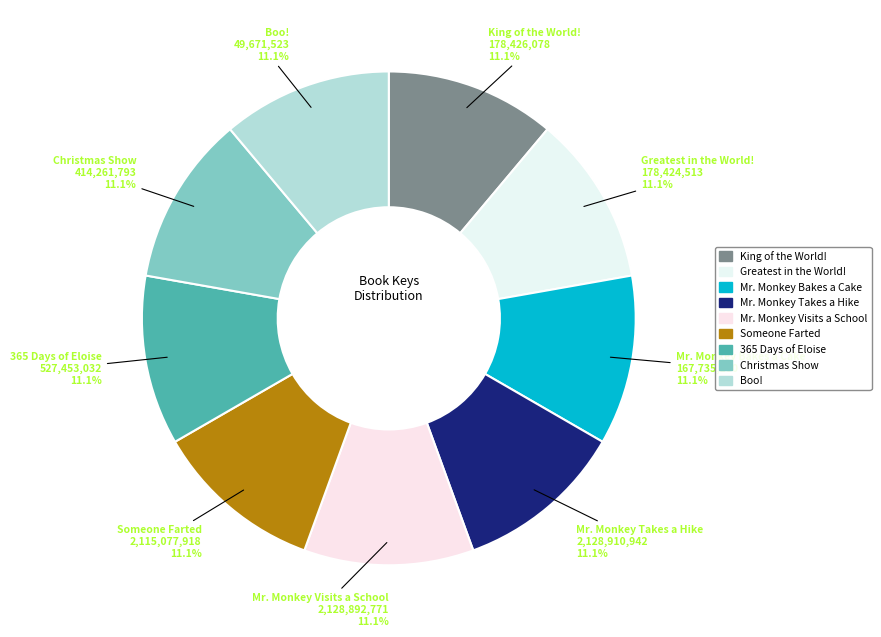

Does any single category account for the majority?

No